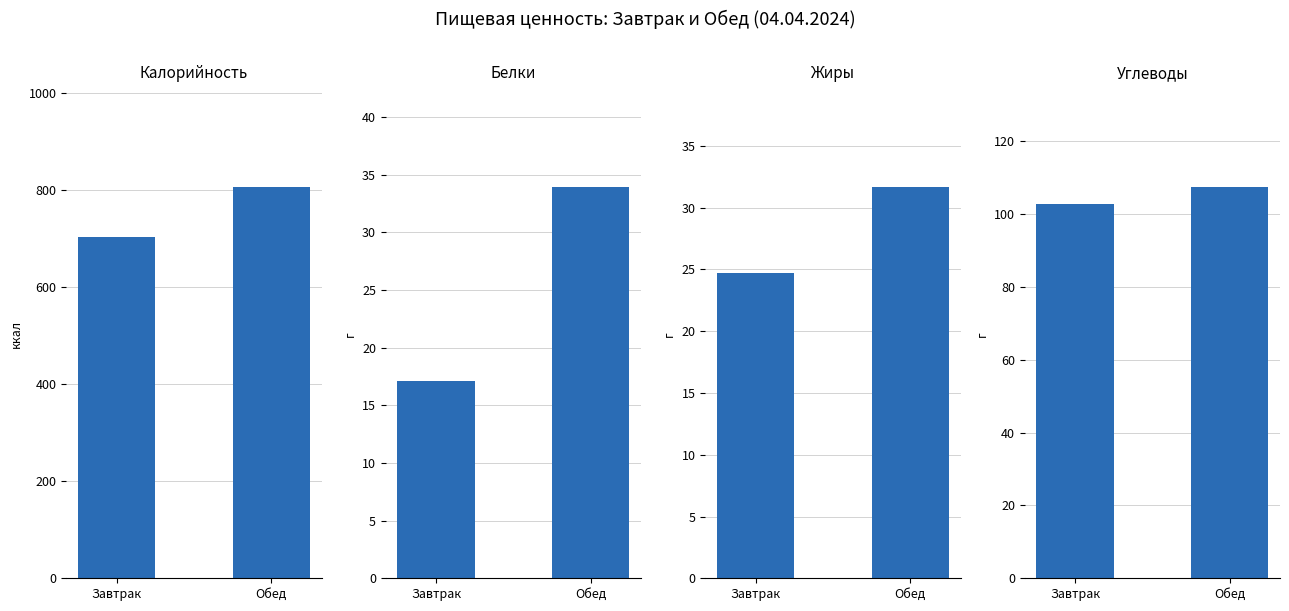

What is the sum of the Углеводы values at Обед and Завтрак?

210.1